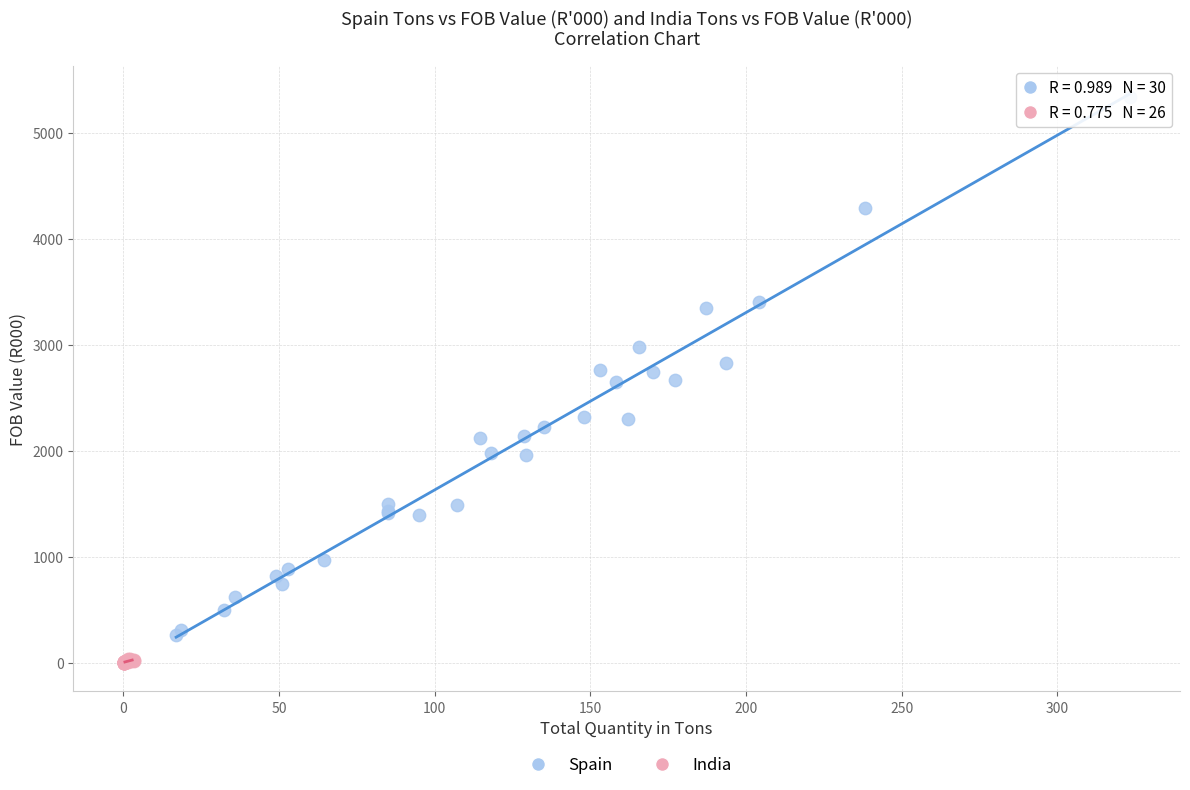

Which series has the largest Y range (max minus min)?

Spain